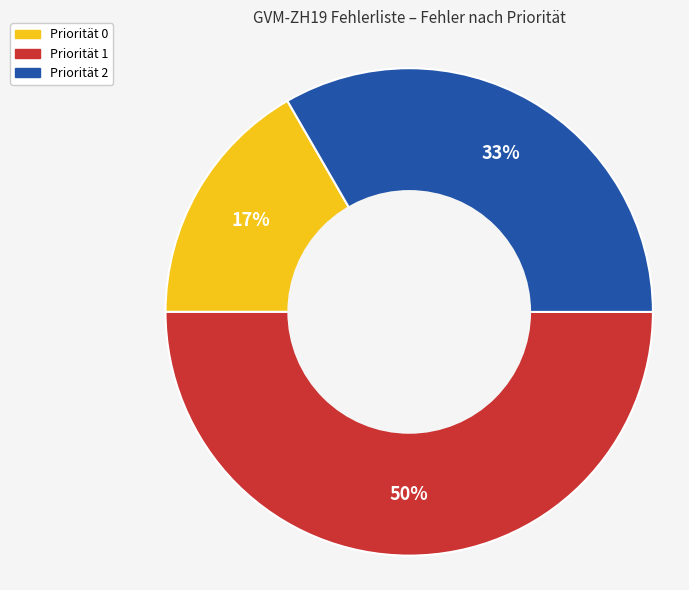

Does Priorität 0 account for over 50% of the chart?

No